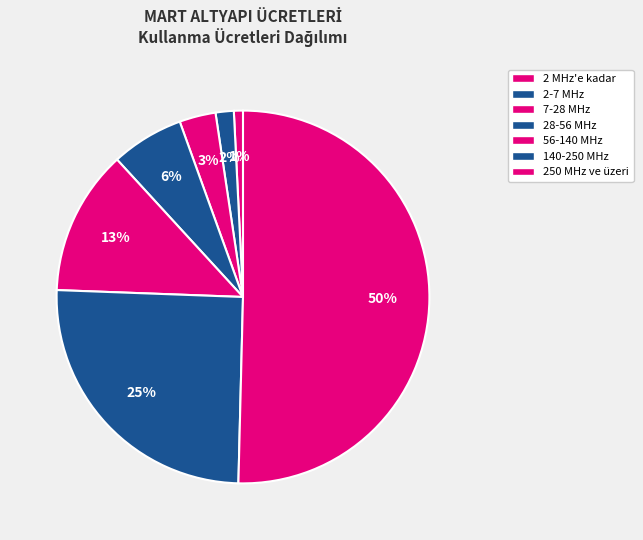

True or false: 250 MHz ve üzeri accounts for 50% of the total.

True